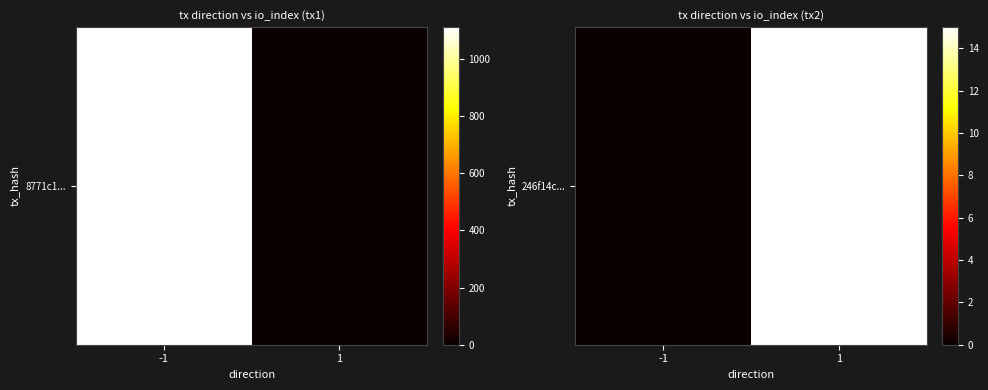

What is the difference between the maximum and minimum values?

15